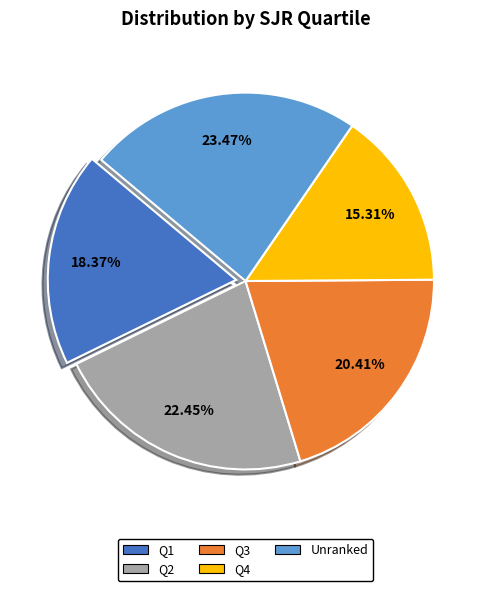

Does any single category account for the majority?

No